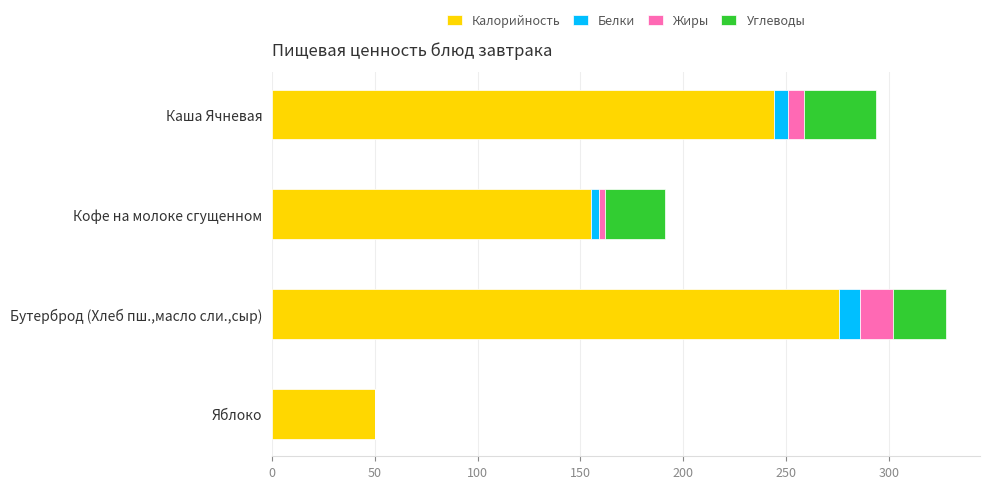

The Калорийность series shows 33 at Яблоко. True or false?

False